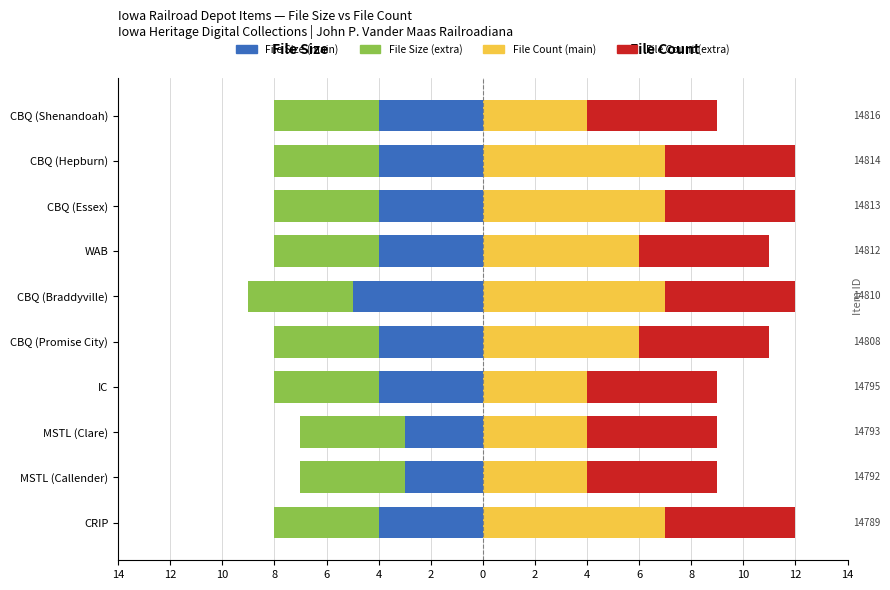

What is the maximum value shown in the chart?

7.0